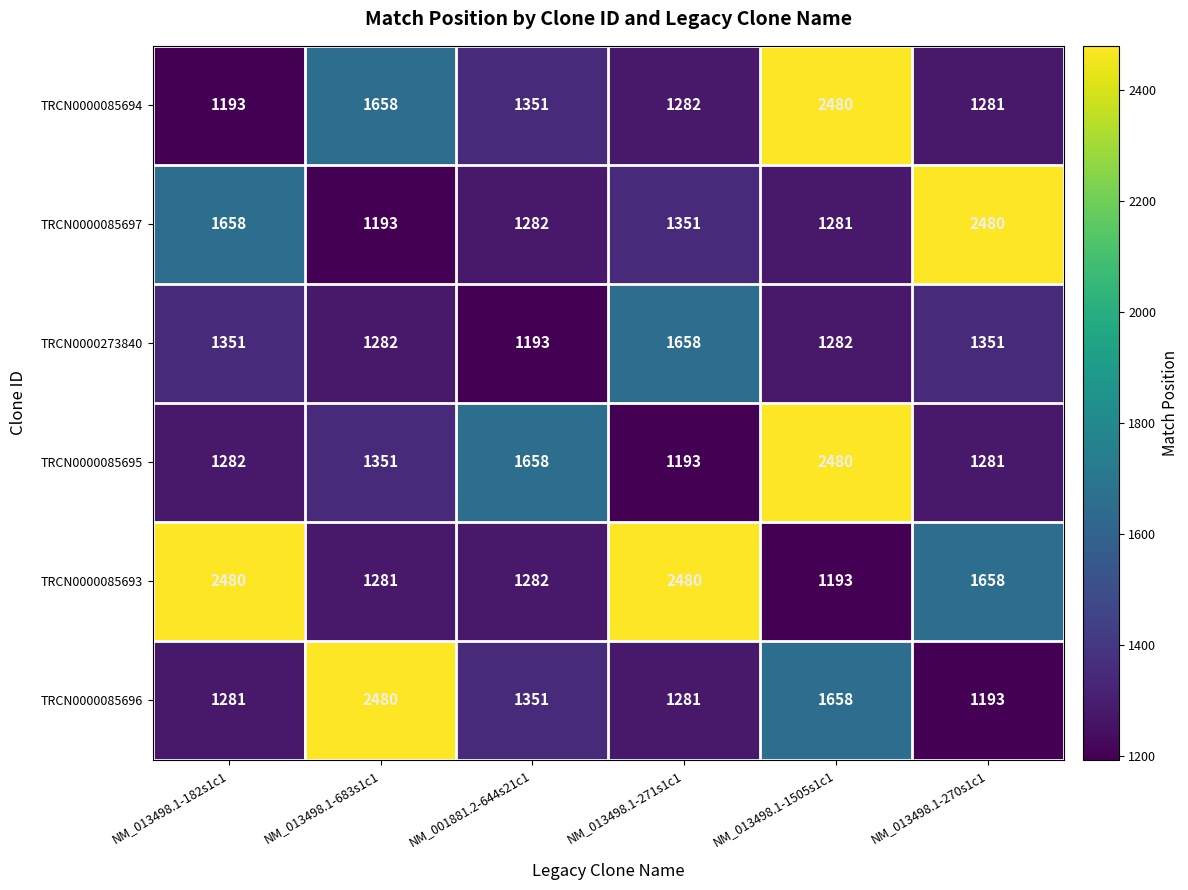

Is it true that TRCN0000085693 equals 438 at NM_013498.1-1505s1c1?

False